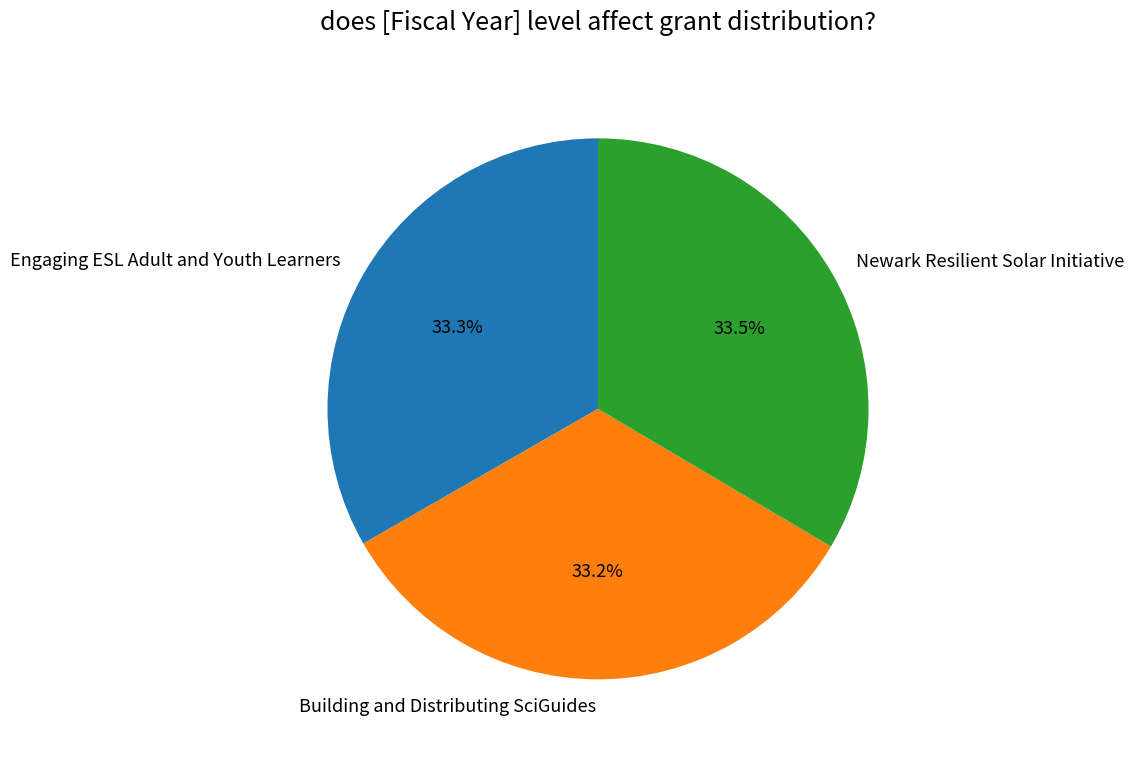

True or false: Engaging ESL Adult and Youth Learners accounts for 33% of the total.

True